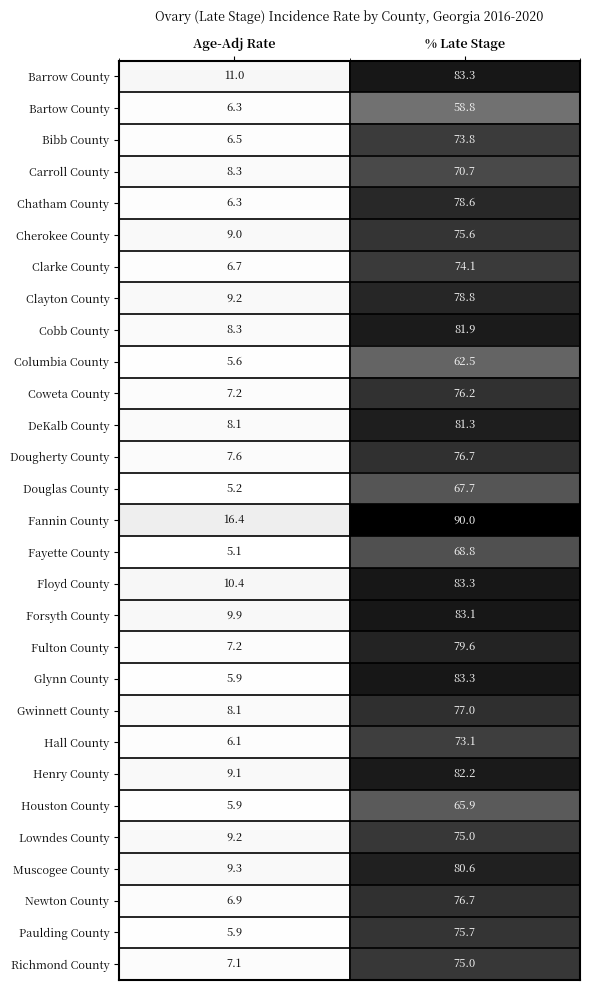

What is the difference between the highest and lowest values at Age-Adj Rate?

11.3